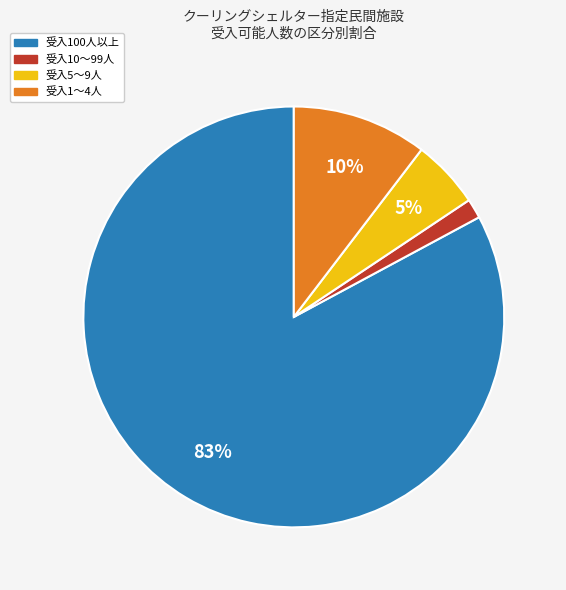

Is there any slice that represents more than half of the pie?

Yes